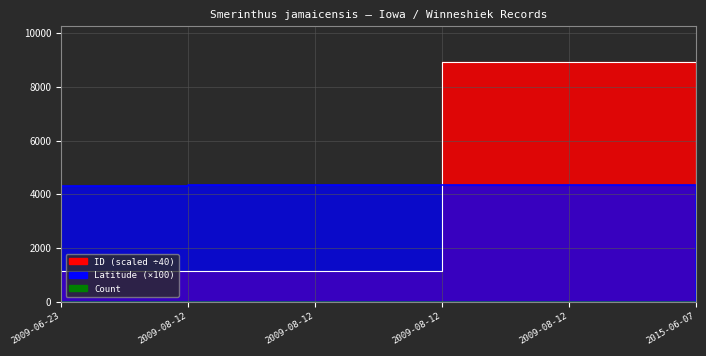

How many lines are shown in the chart?

2